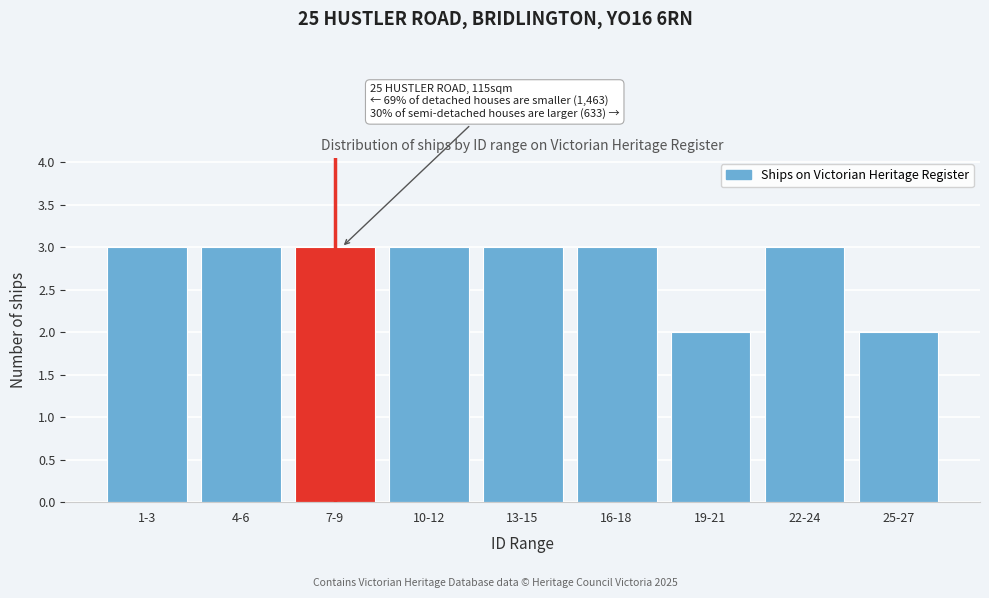

Reading left to right, extract all data points from this chart.

1-3=3	4-6=3	7-9=3	10-12=3	13-15=3	16-18=3	19-21=2	22-24=3	25-27=2